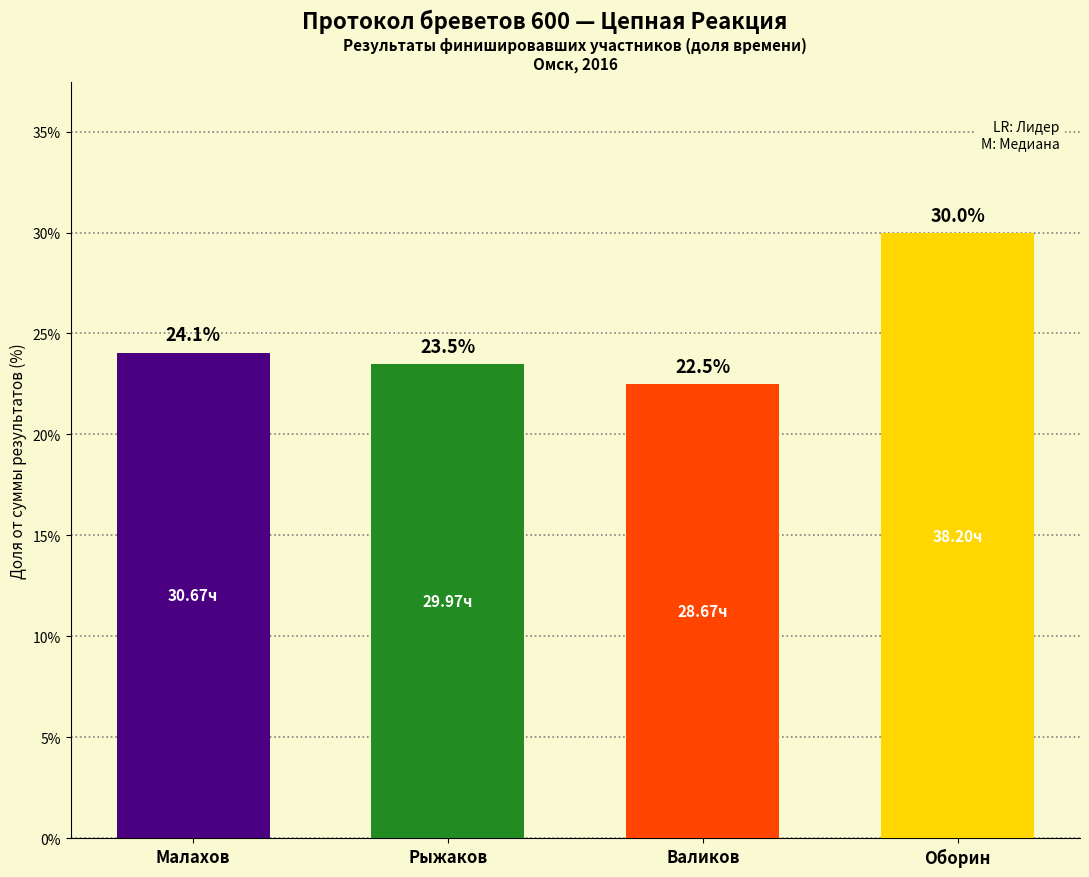

List the labels in order of value, smallest first.

Валиков, Рыжаков, Малахов, Оборин